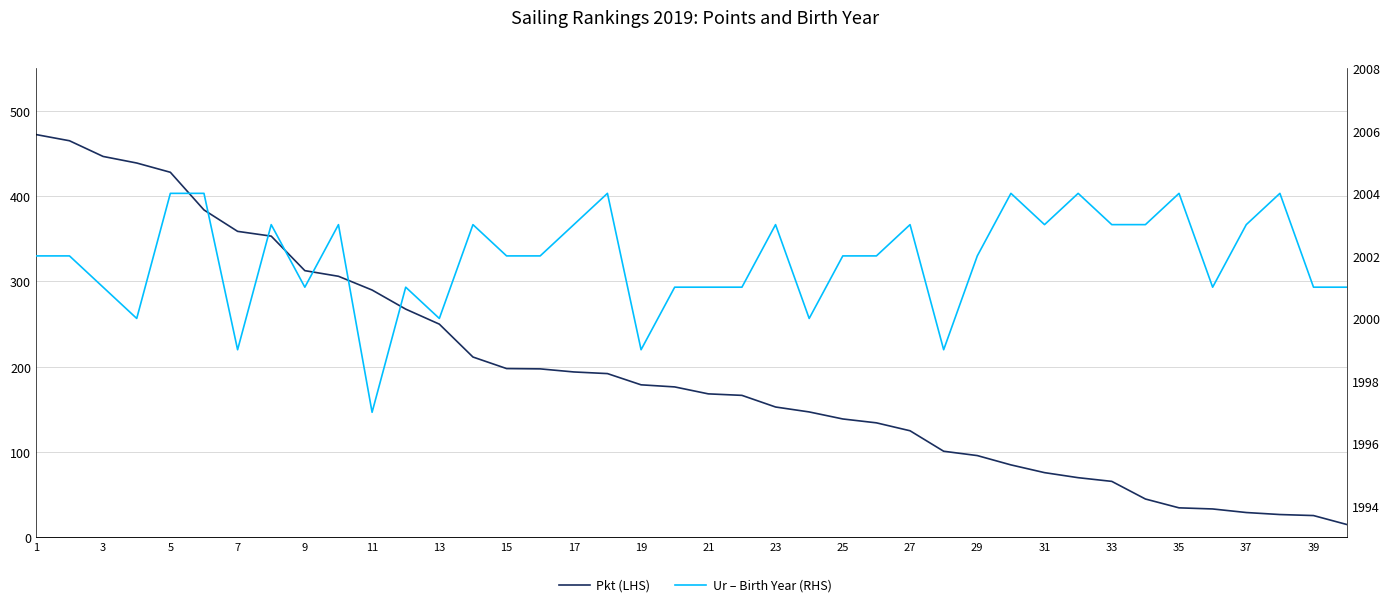

Between 31 and 37, which series saw the biggest shift?

Pkt (LHS)